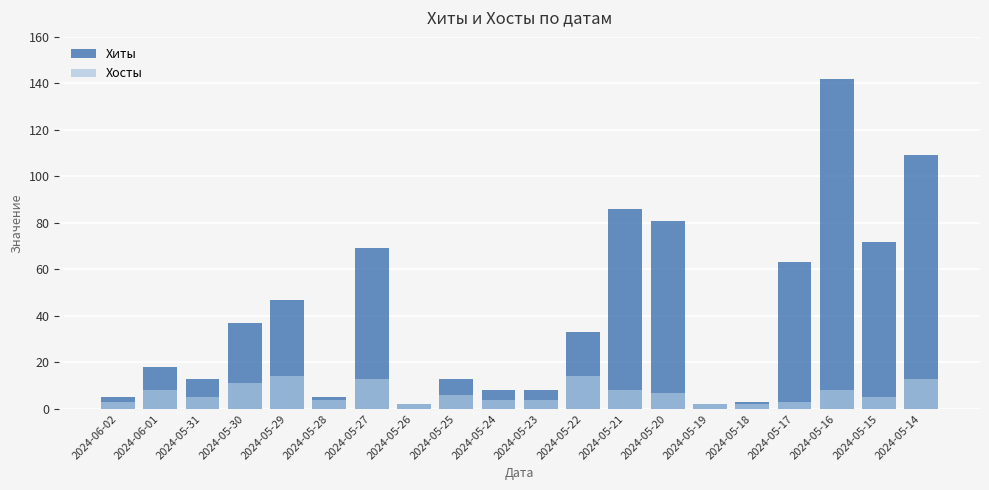

What is the difference between the maximum and minimum values in the Хиты series?

140